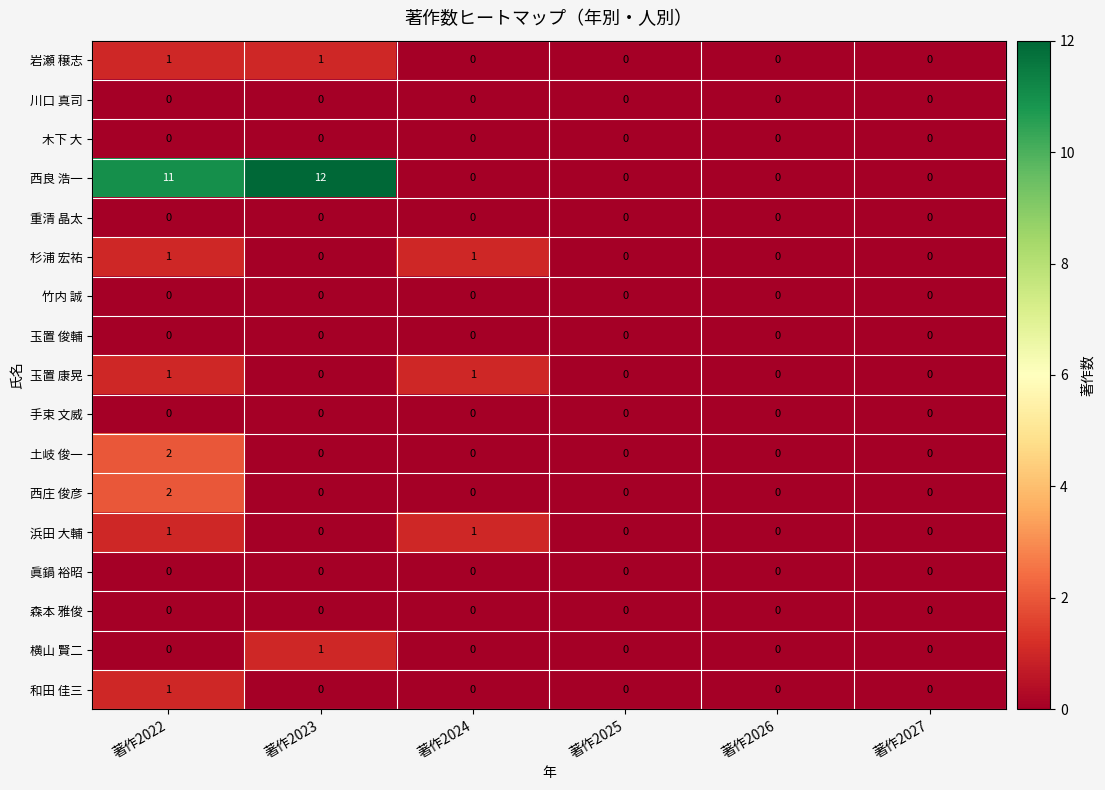

How many data points does each series have?

6